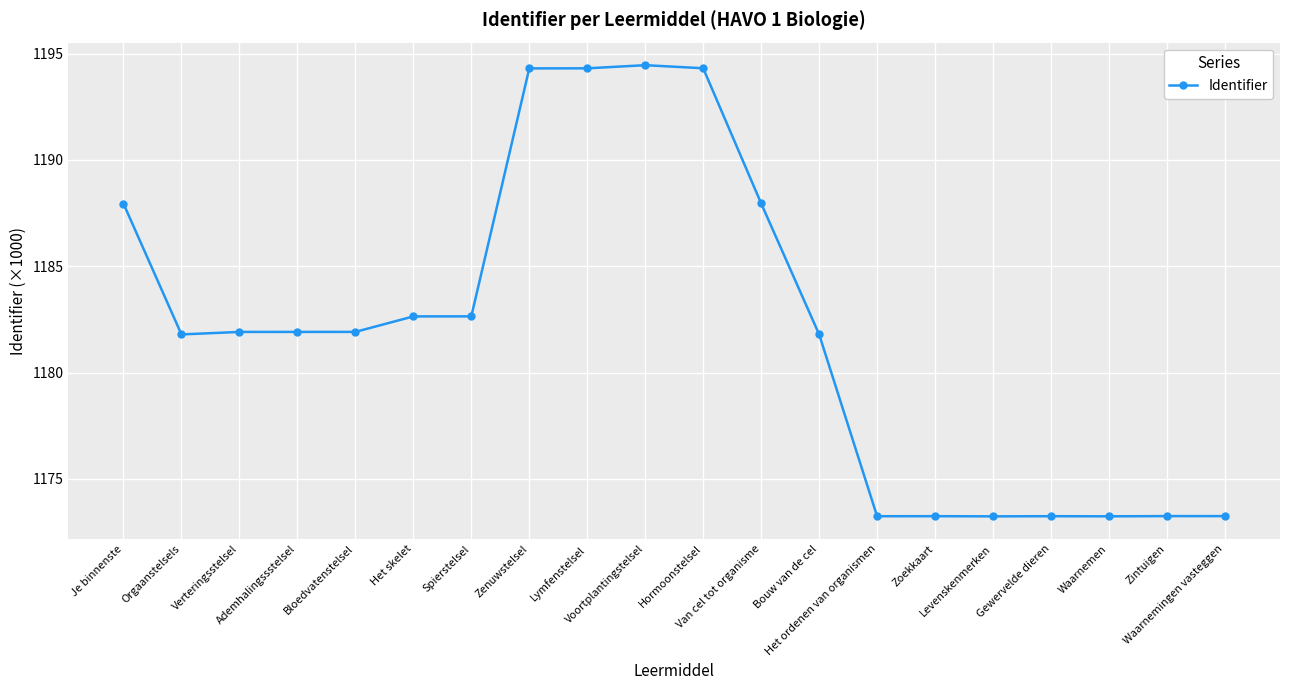

What is the average value?

1182.0